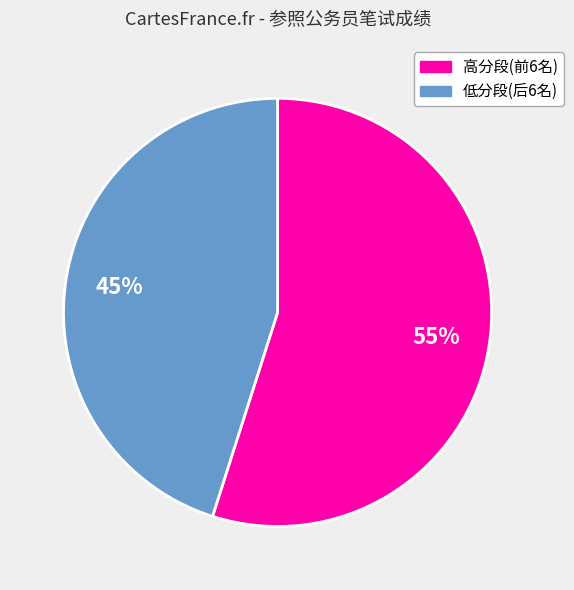

To the nearest percent, what is the difference between the largest and smallest slice percentages?

10%